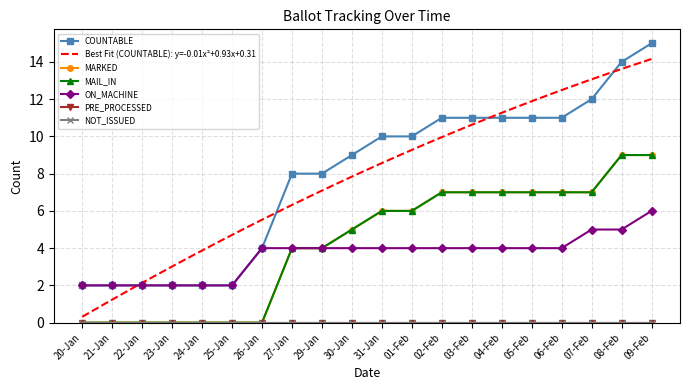

True or false: COUNTABLE and MARKED cross at least once.

False